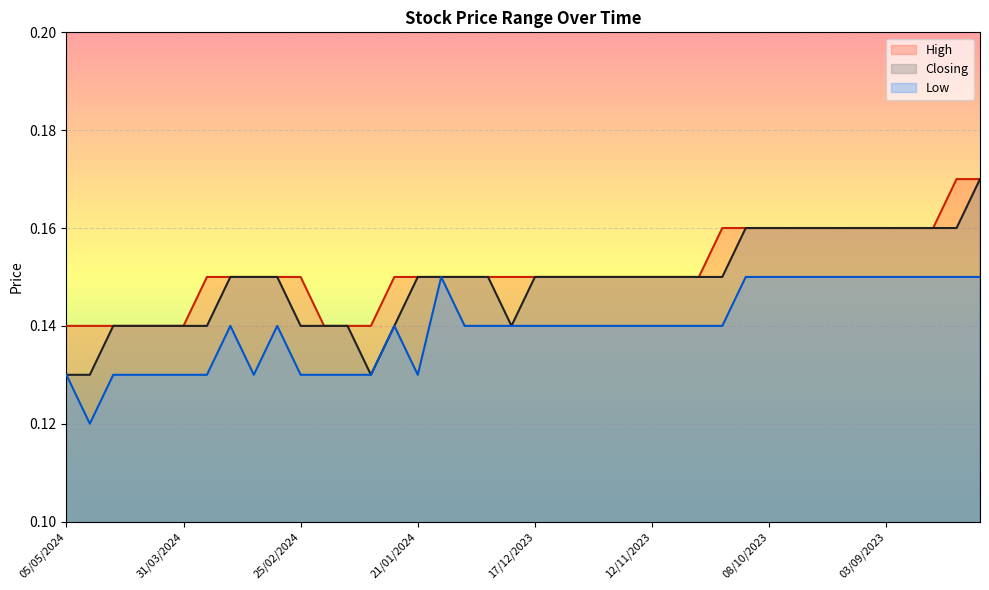

Rank the series at 14/04/2024 from highest to lowest value.

High, Closing, Low